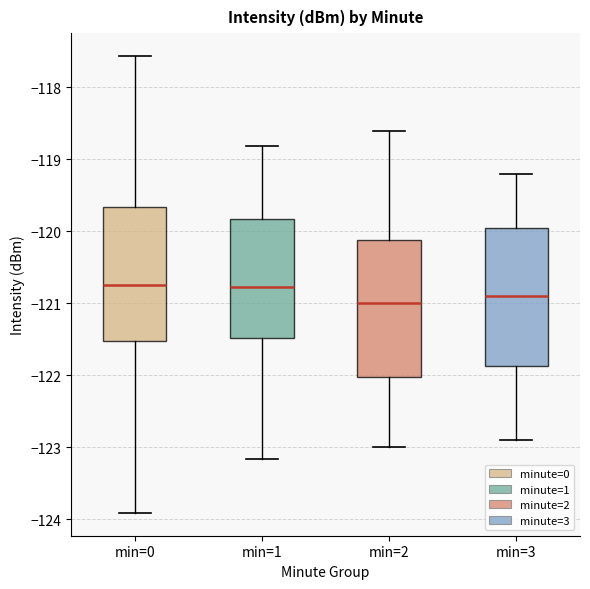

Where is the lower edge of the box for min=1 on the y-axis? The values are not printed on the chart, so give them approximately, as read against the axis.

-121.5